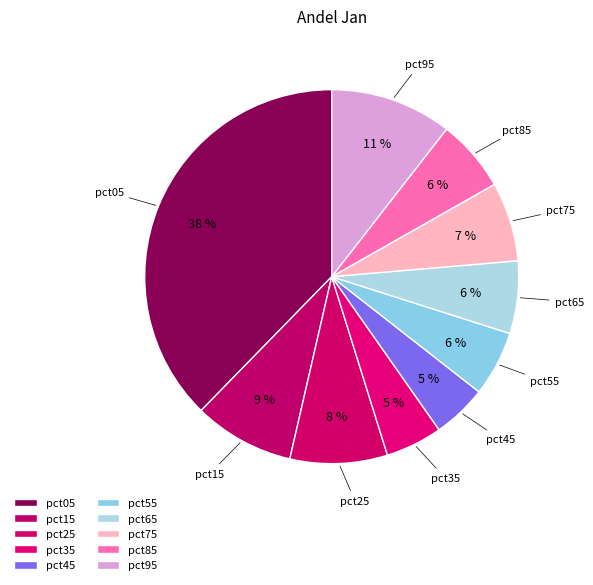

To the nearest percent, what is the average slice percentage?

10%